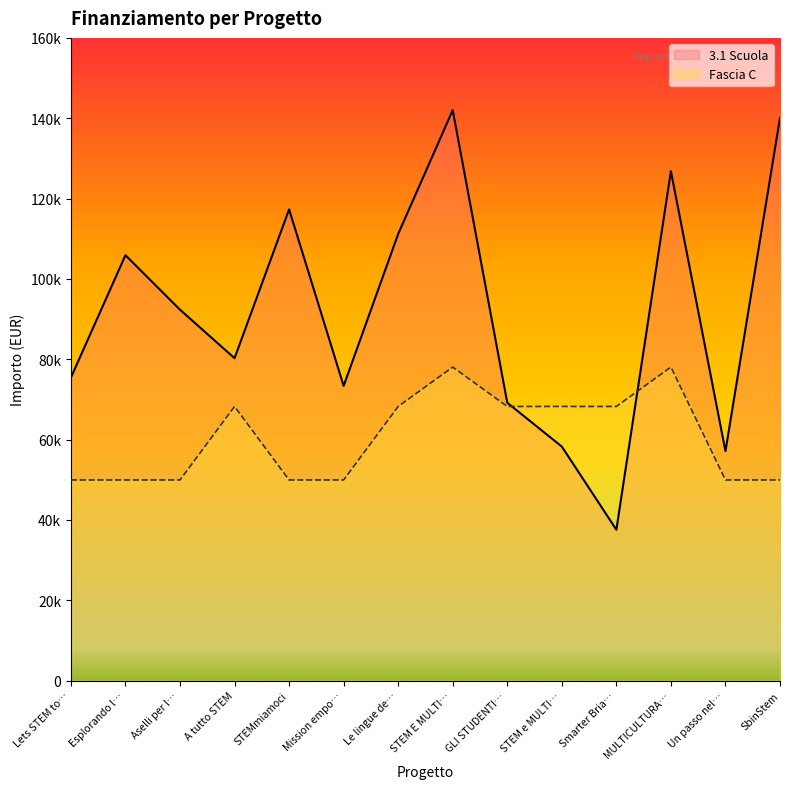

What is the maximum value for 3.1 Scuola?

142004.3